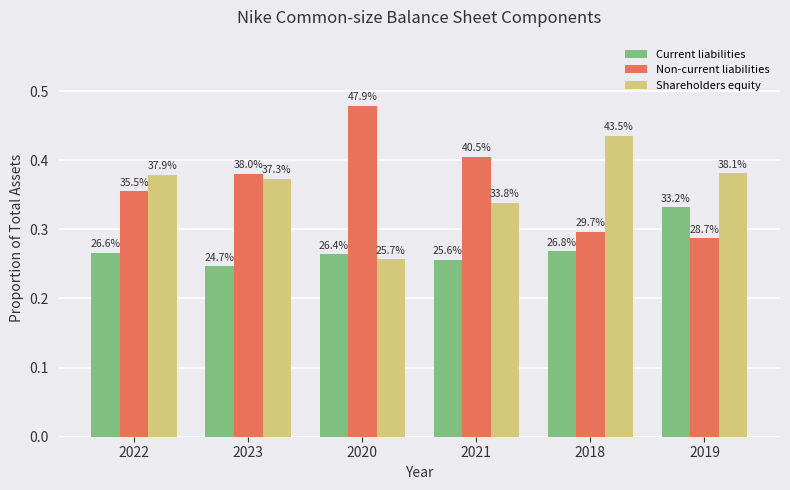

How many bars are there in each group?

3